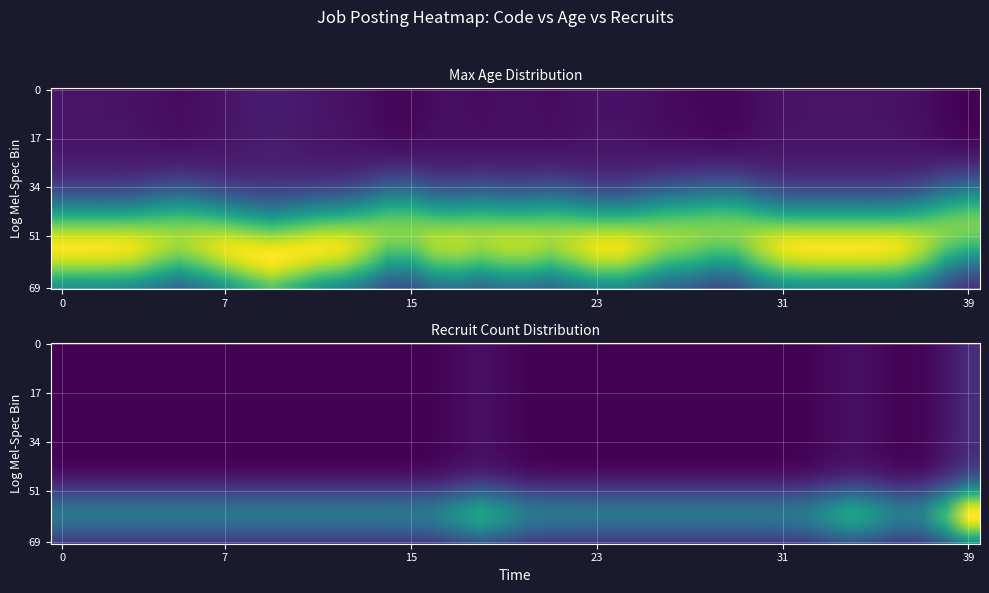

What is the difference between the second highest and second lowest values in the 1 series?

5